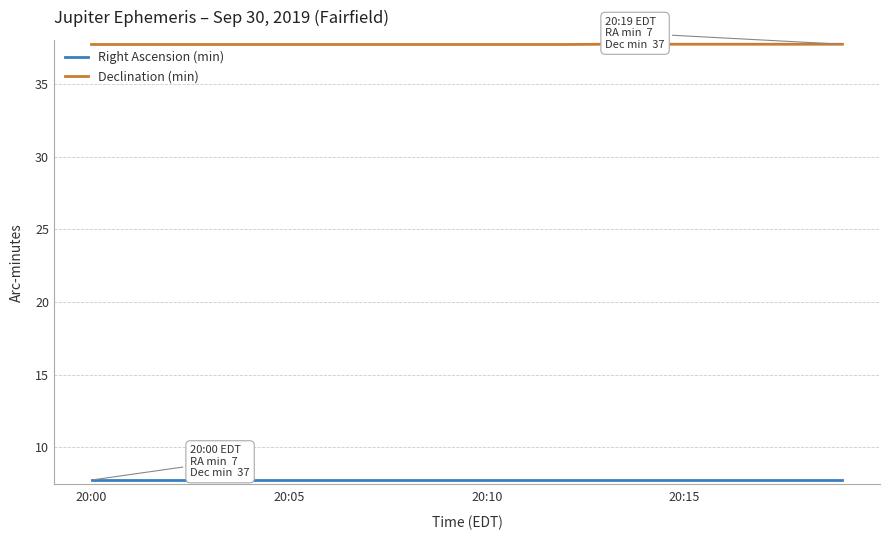

What is the minimum value shown in the chart?

7.8